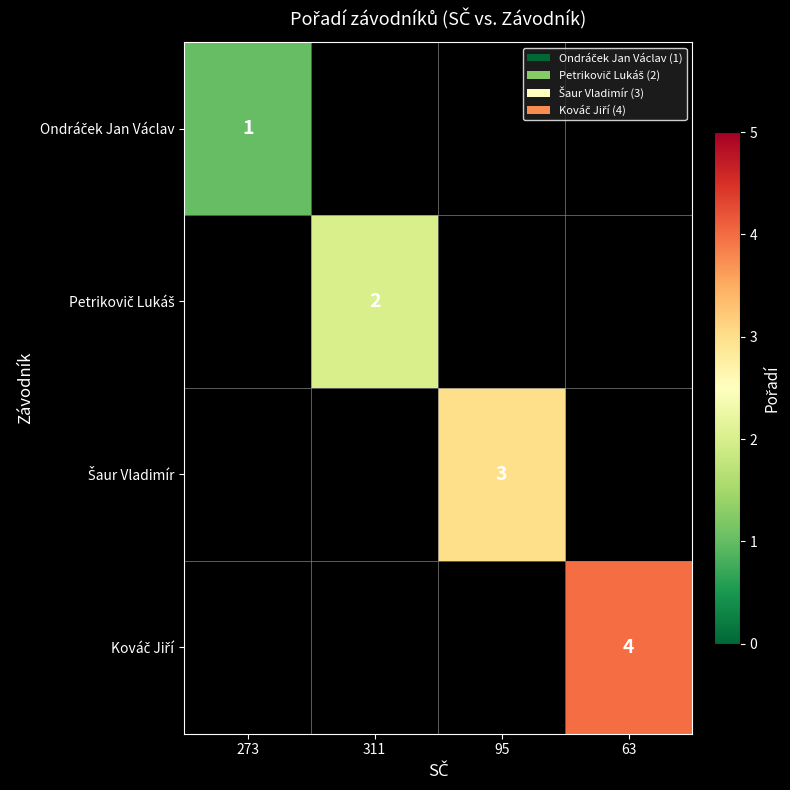

At how many categories does at least one series exceed 2?

2